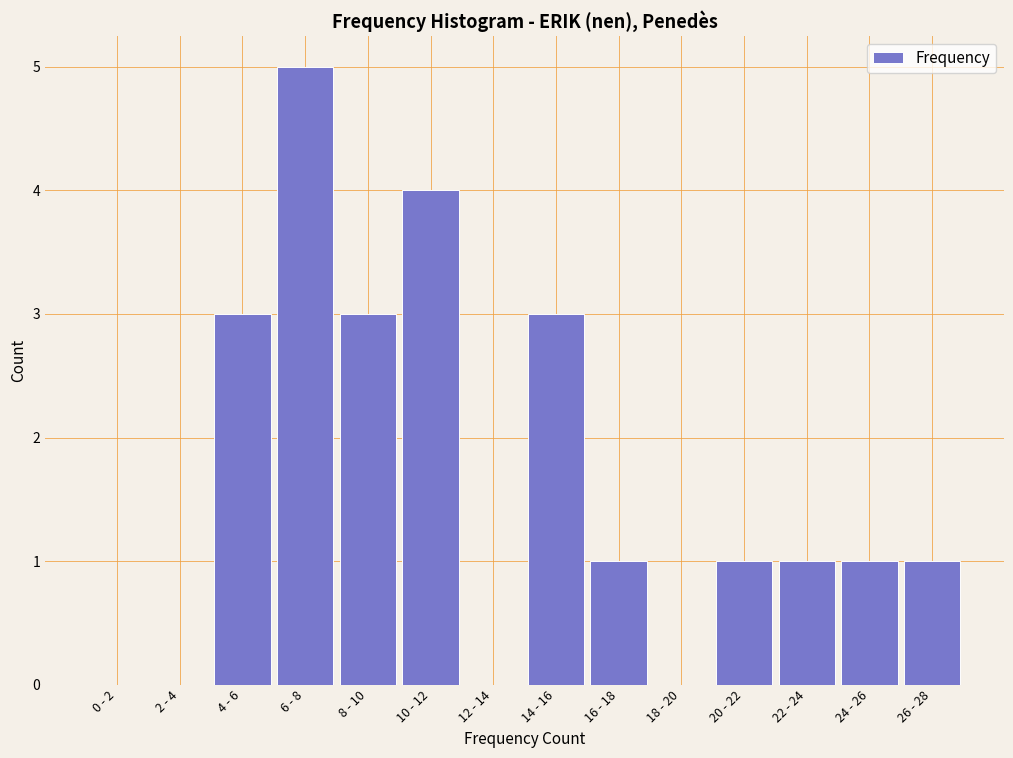

Reading left to right, what are all the values shown in this chart?

0 - 2=0	2 - 4=0	4 - 6=3	6 - 8=5	8 - 10=3	10 - 12=4	12 - 14=0	14 - 16=3	16 - 18=1	18 - 20=0	20 - 22=1	22 - 24=1	24 - 26=1	26 - 28=1